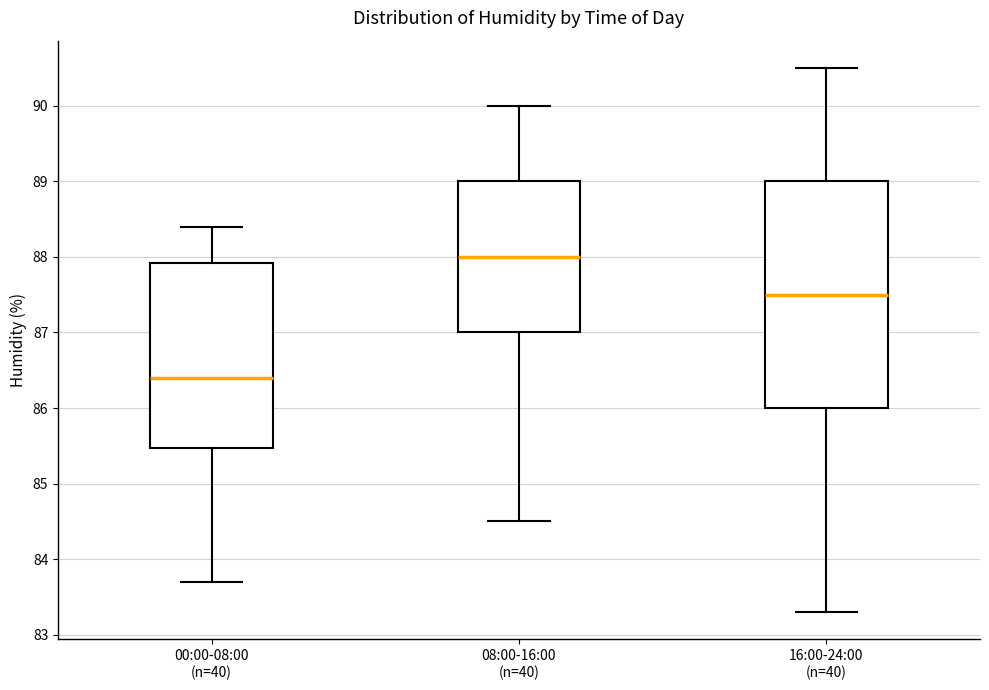

Where is the lower edge of the box for 08:00-16:00 (n=40) on the y-axis? The values are not printed on the chart, so give them approximately, as read against the axis.

87.0